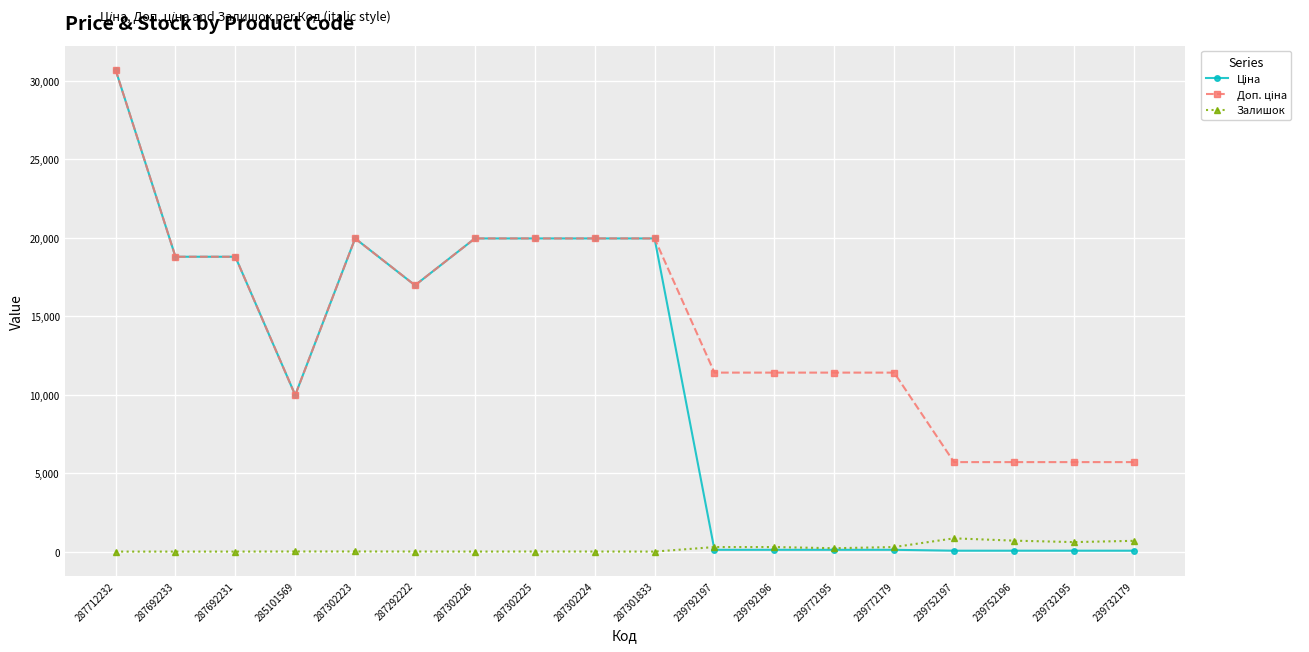

Does the chart display data point markers on the line(s)?

Yes